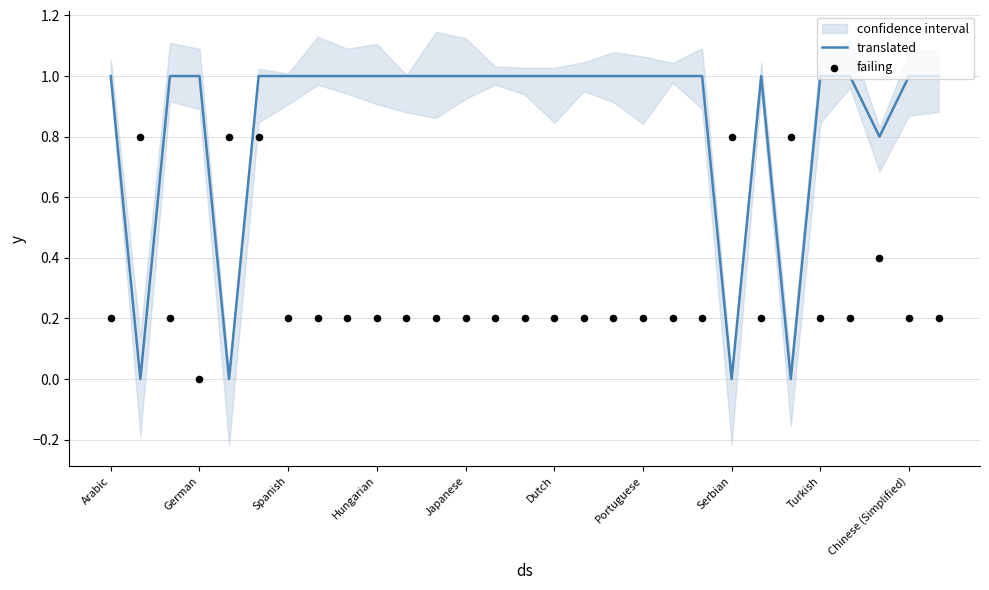

At how many categories does at least one series exceed 0?

29